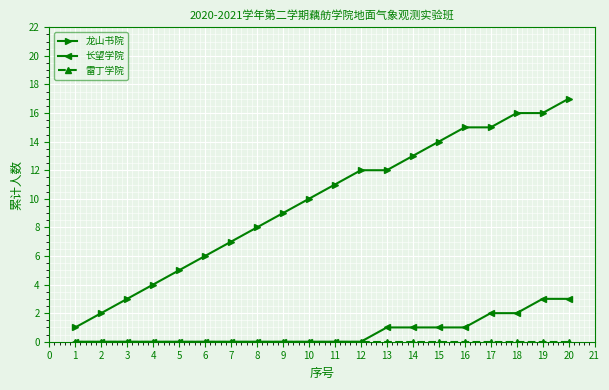

Which series has the widest spread of values?

龙山书院